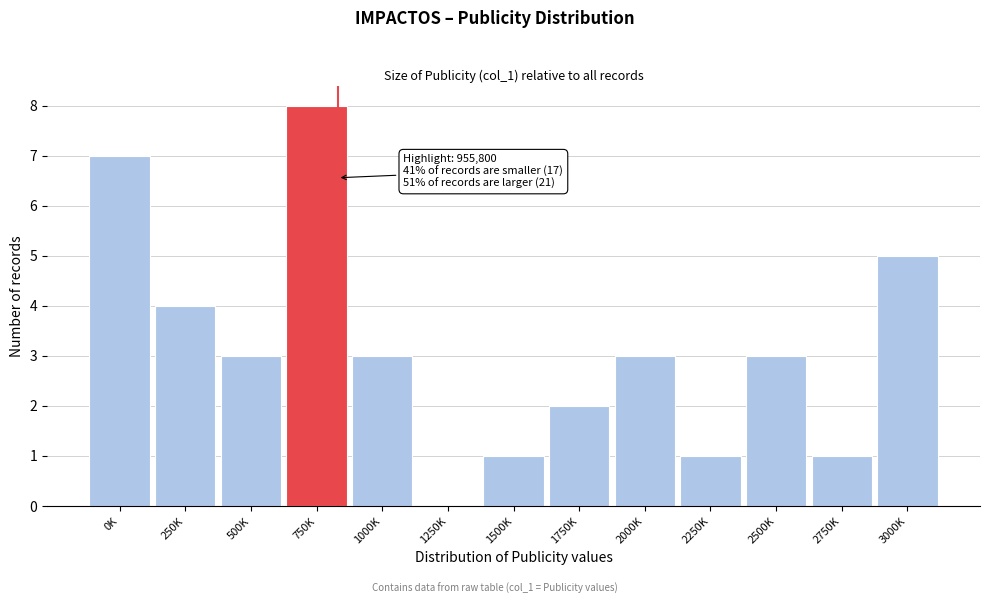

Reading left to right, list all the values displayed in this chart.

0K=7	250K=4	500K=3	750K=8	1000K=3	1250K=0	1500K=1	1750K=2	2000K=3	2250K=1	2500K=3	2750K=1	3000K=5